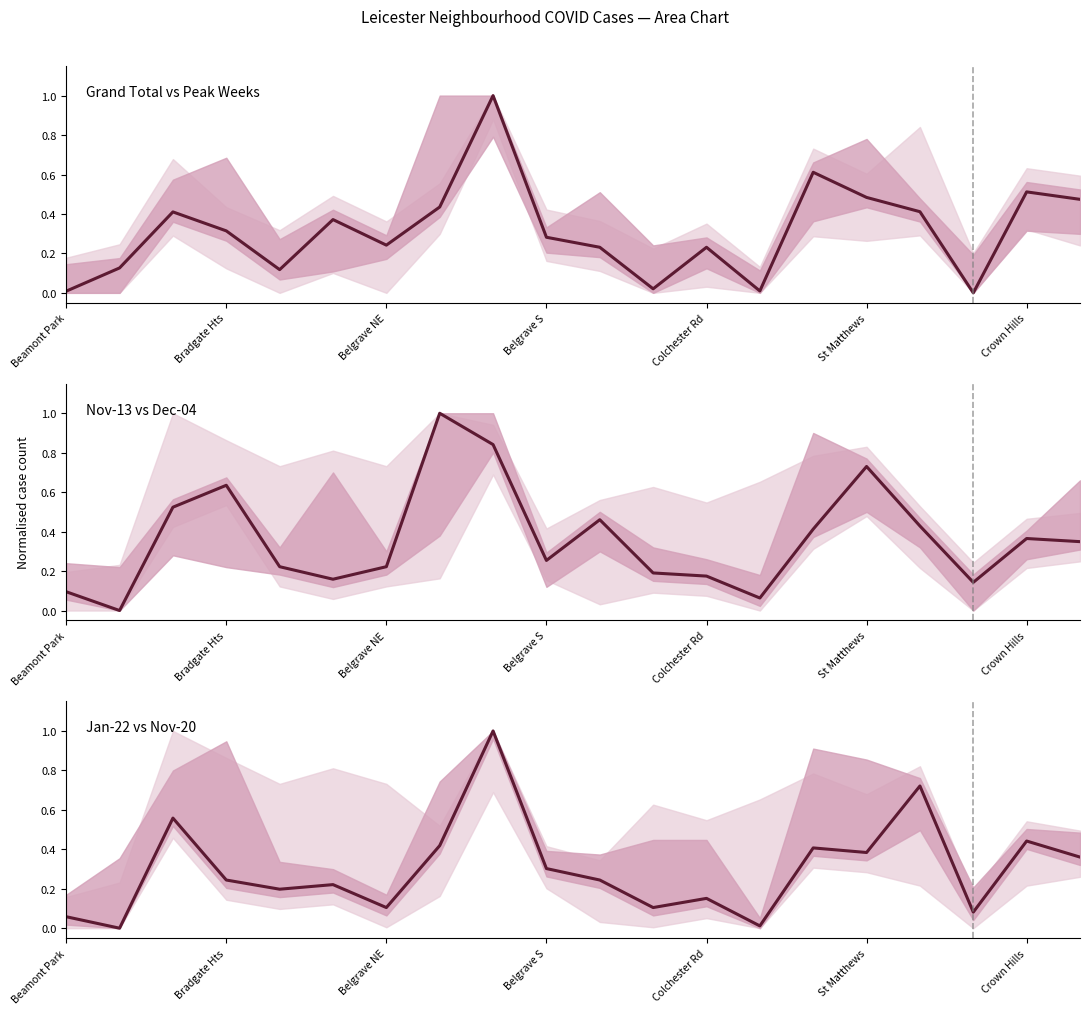

List the series in order of their peak value, highest first.

Grand Total vs Peak Weeks, Nov-13 vs Dec-04, Jan-22 vs Nov-20